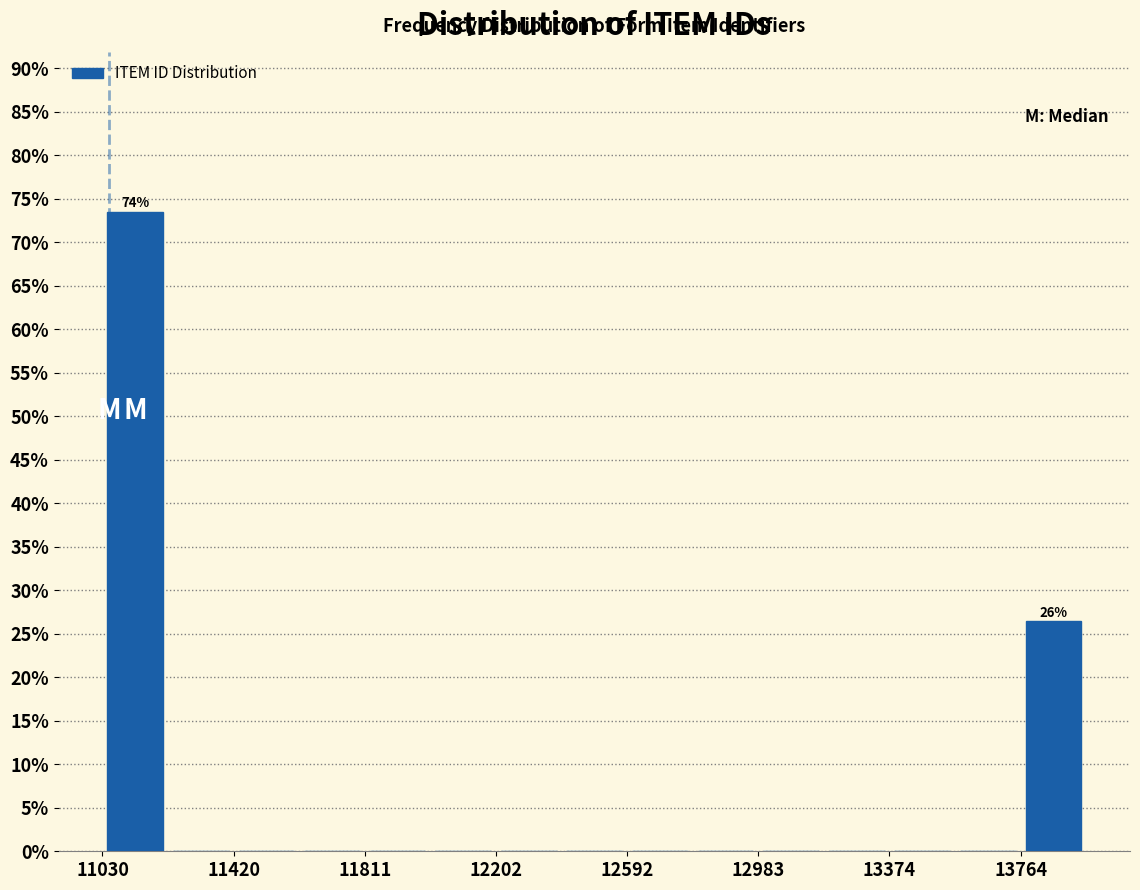

Around what value on the x-axis is the tallest bar? Give the approximate position of its centre, as read against the axis.

11150